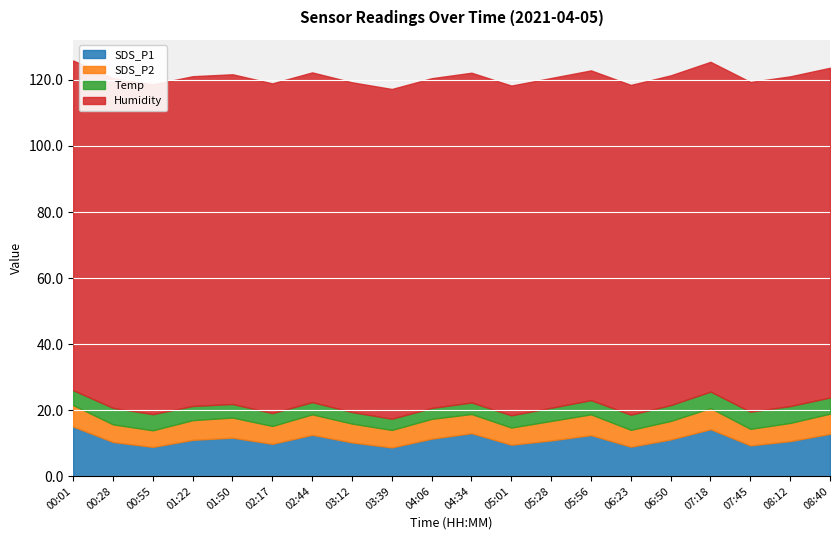

At 00:01, list the series in order from largest to smallest.

Humidity, SDS_P1, SDS_P2, Temp